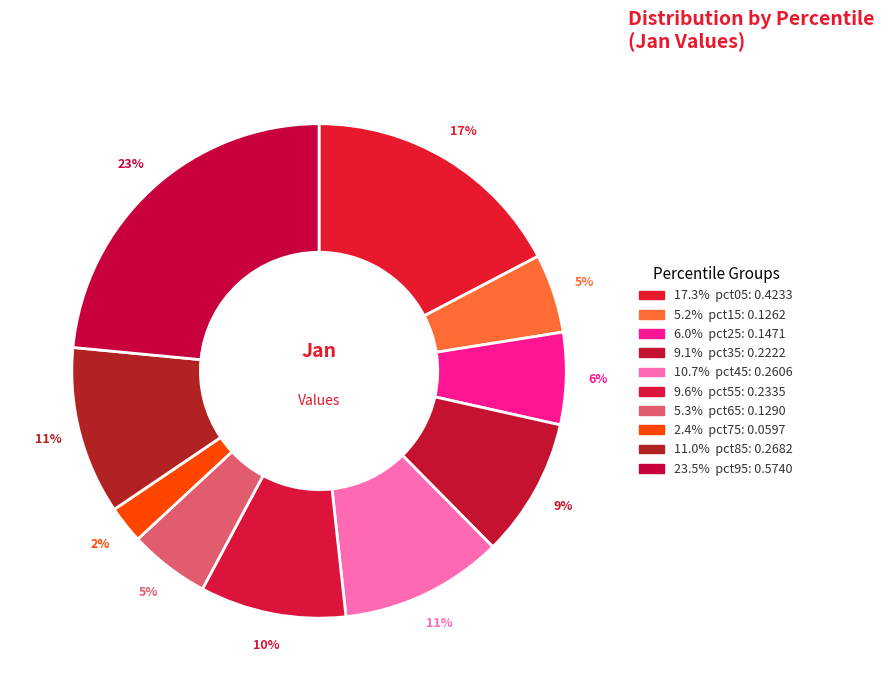

To the nearest percent, what is the average slice percentage?

10%